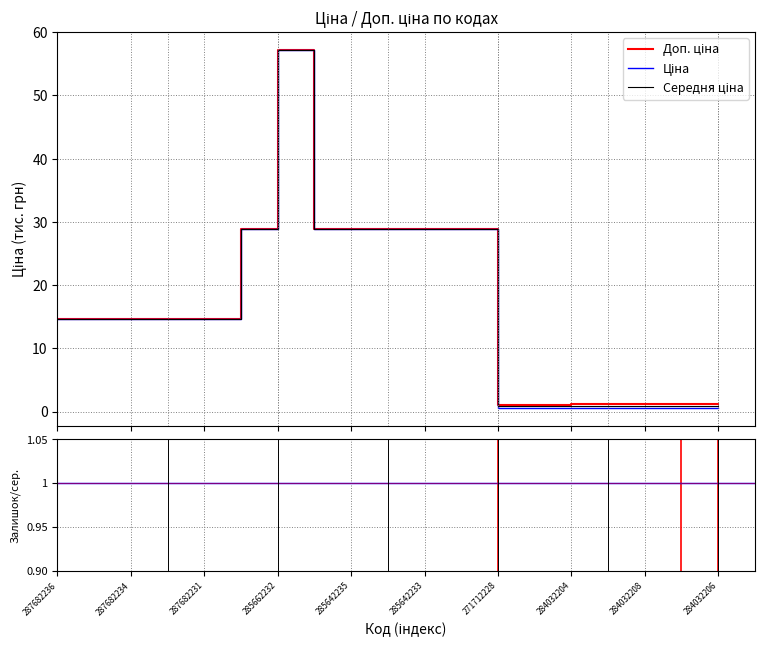

What is the average value of the Залишок series?

1.0